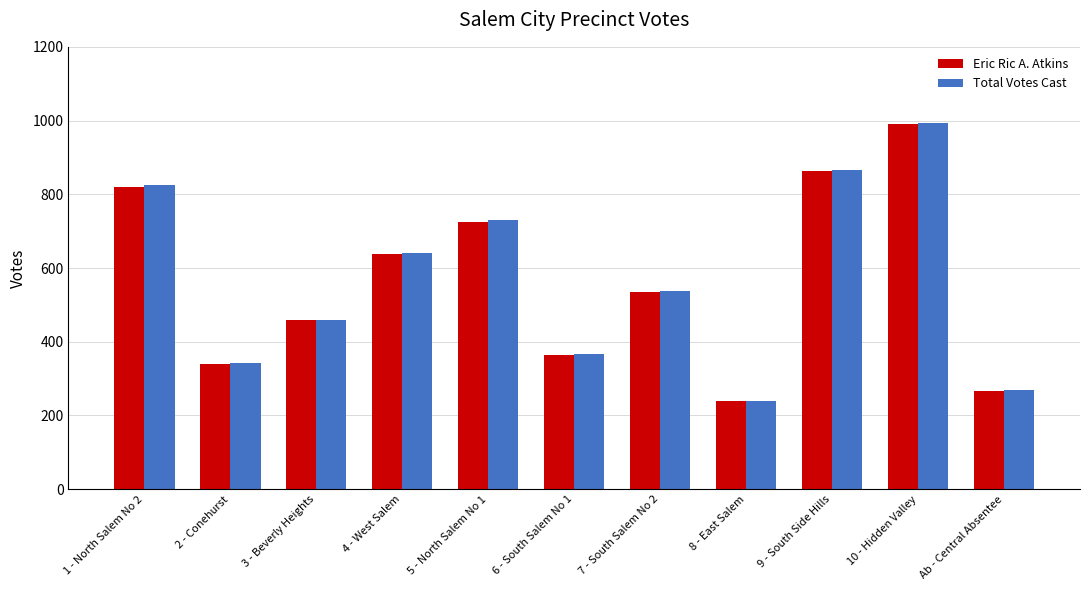

What is the sum of the Eric Ric A. Atkins values at 2 - Conehurst and 6 - South Salem No 1?

705